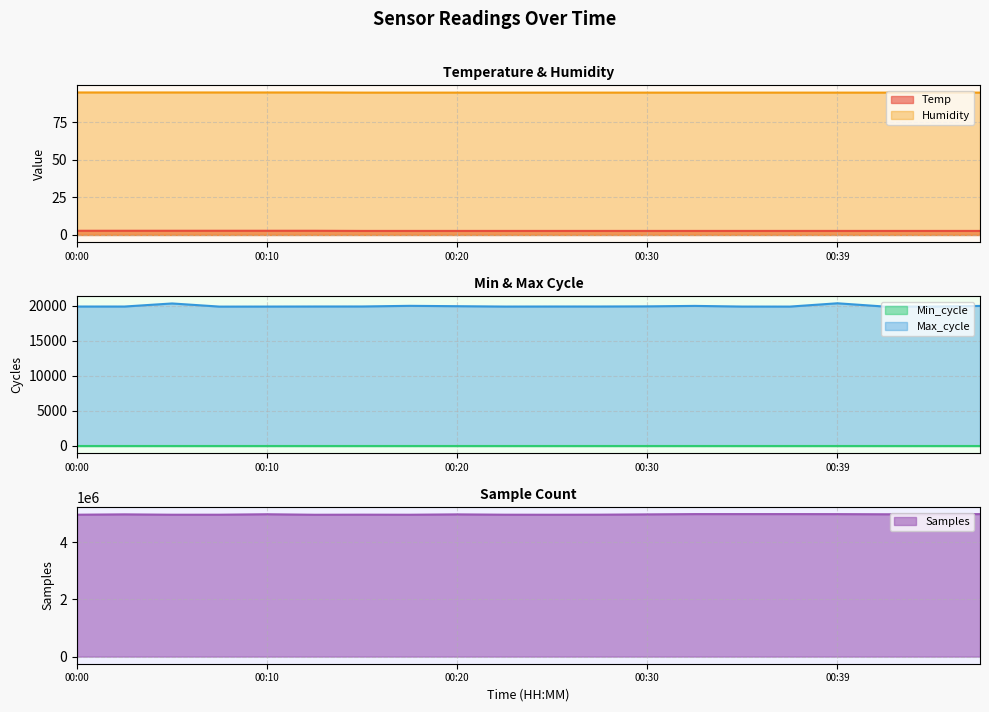

What is the lowest value of the Max_cycle series?

19911